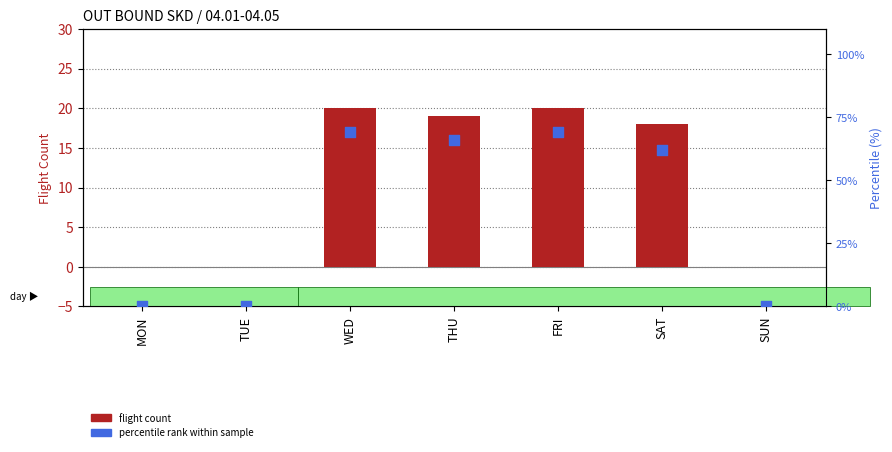

At which category is the sum across all series the highest?

WED